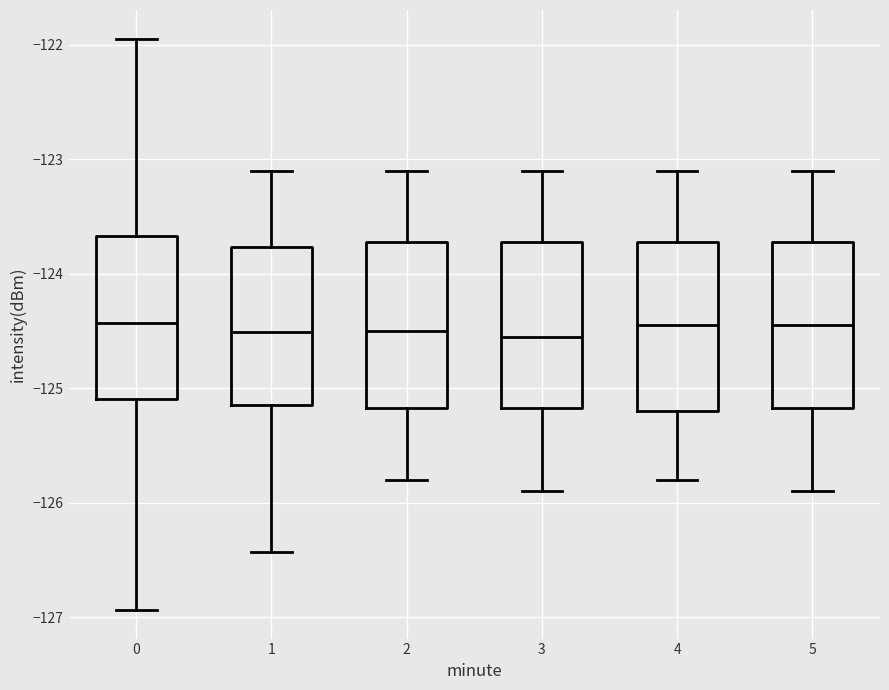

Reading left to right, transcribe this box plot: for each box, give where its median line is, the range the box spans, and where its two whiskers end, as read against the y-axis. The values are not printed on the chart, so give them approximately, as read against the axis.

0: median -124.4, box -125.1 to -123.7, whiskers -126.9 to -121.9
1: median -124.5, box -125.1 to -123.8, whiskers -126.4 to -123.1
2: median -124.5, box -125.2 to -123.7, whiskers -125.8 to -123.1
3: median -124.5, box -125.2 to -123.7, whiskers -125.9 to -123.1
4: median -124.4, box -125.2 to -123.7, whiskers -125.8 to -123.1
5: median -124.4, box -125.2 to -123.7, whiskers -125.9 to -123.1